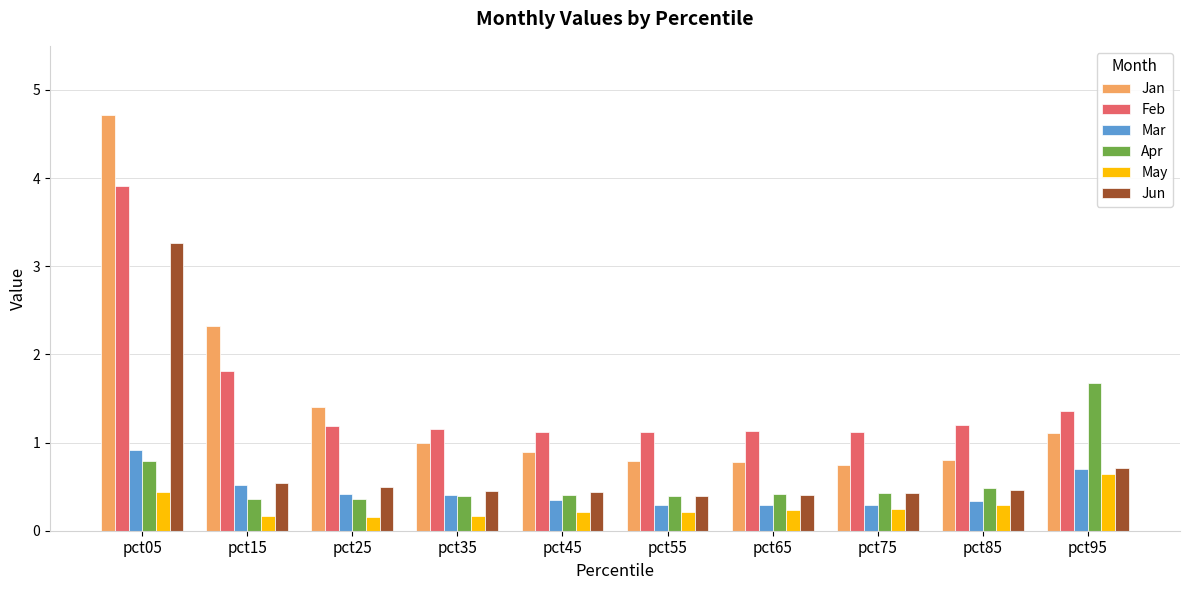

Which series has the largest range (max minus min)?

Jan